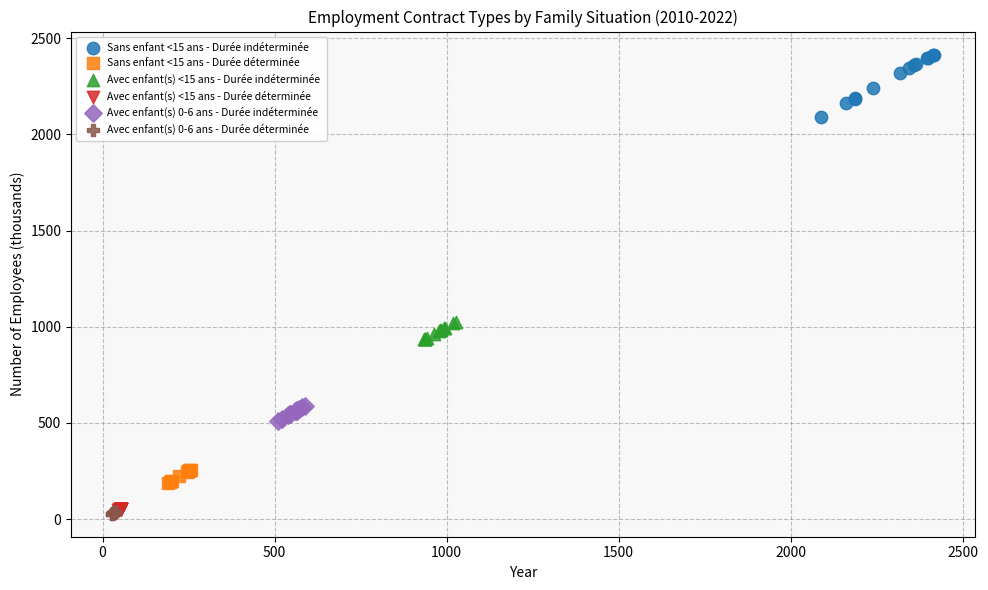

Which series contains the highest Y value?

Sans enfant <15 ans - Durée indéterminée